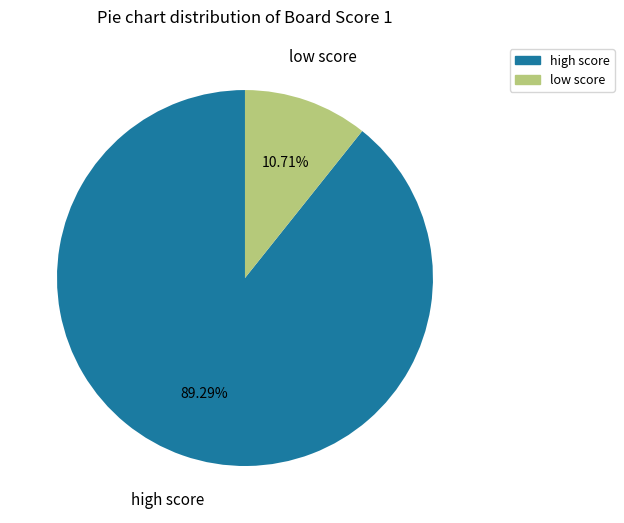

Is there a majority slice in this chart?

Yes